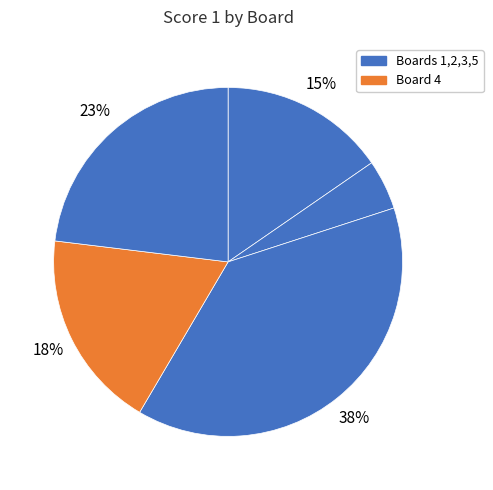

How many segments does this pie chart have?

5